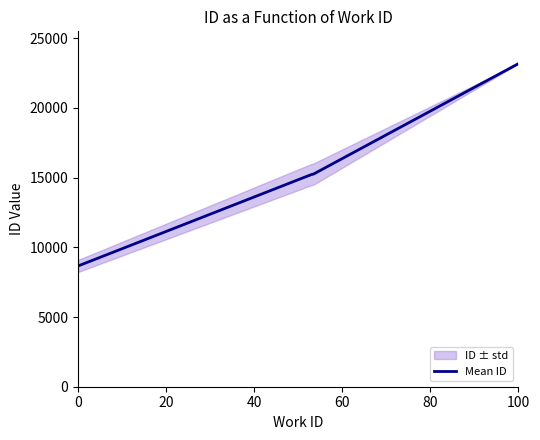

The Mean ID series shows 8664.0 at 0. True or false?

True